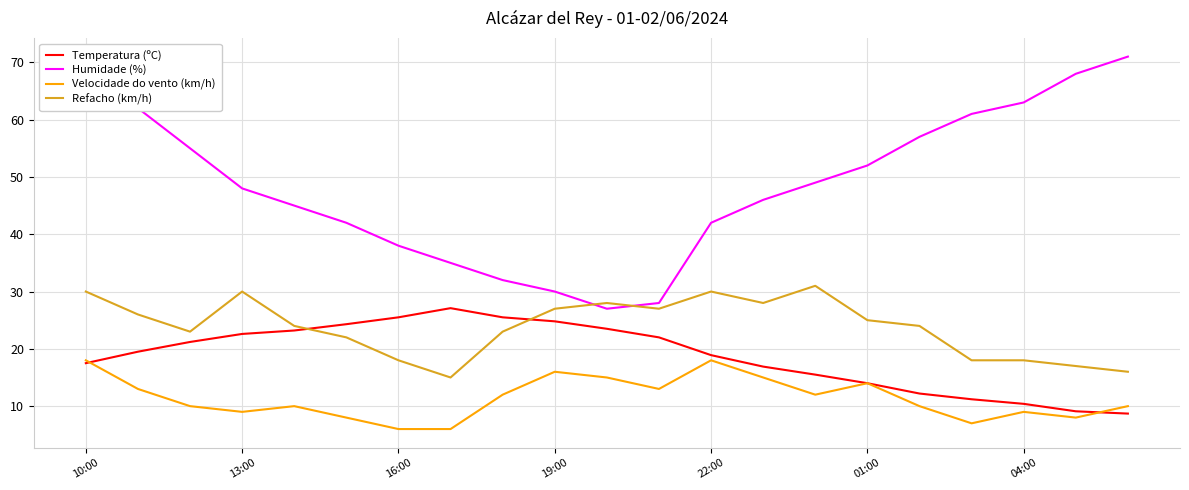

How many lines are shown in the chart?

4